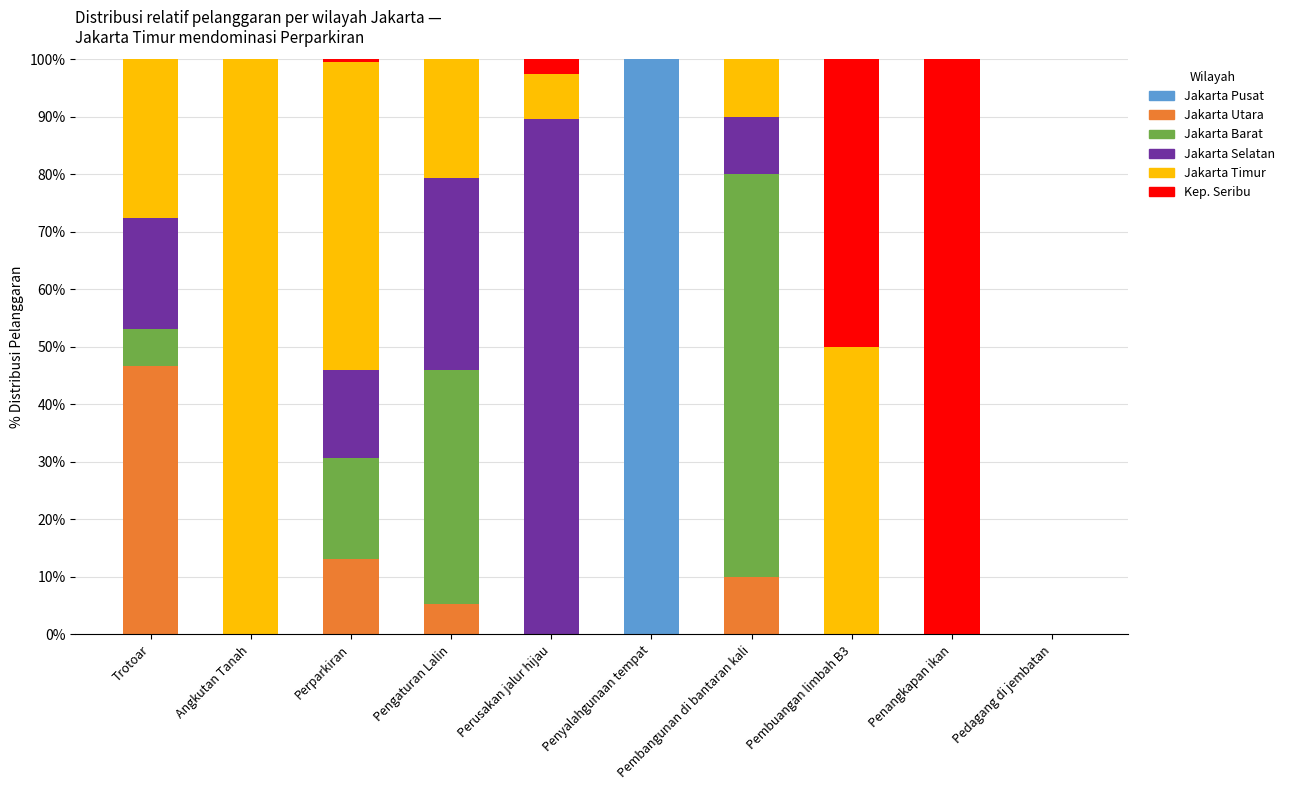

At which label does Jakarta Pusat reach its peak?

Penyalahgunaan tempat